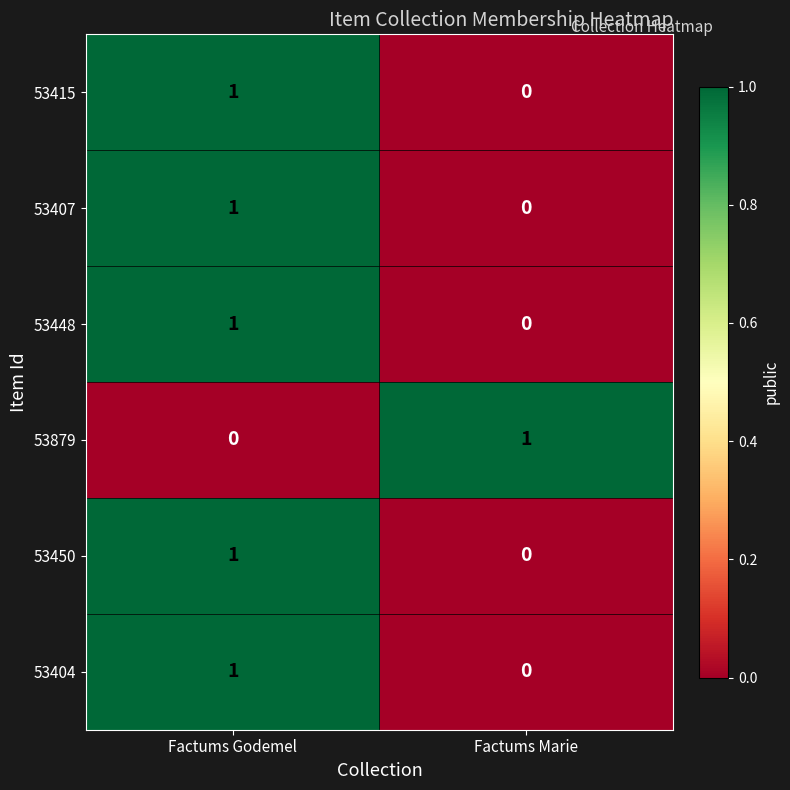

Rank the categories by 53450 value from highest to lowest.

Factums Godemel, Factums Marie